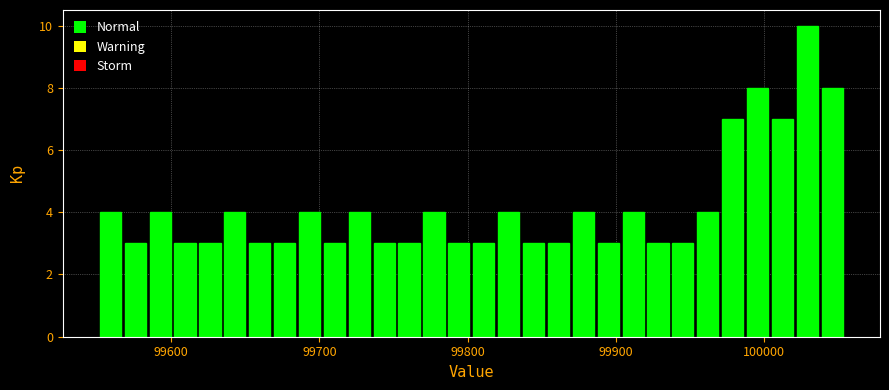

Around what value on the x-axis is the tallest bar? Give the approximate position of its centre, as read against the axis.

100030